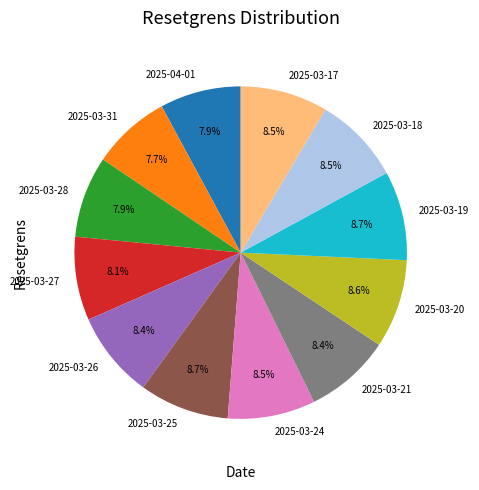

Is 2025-03-26 the majority of the pie?

No